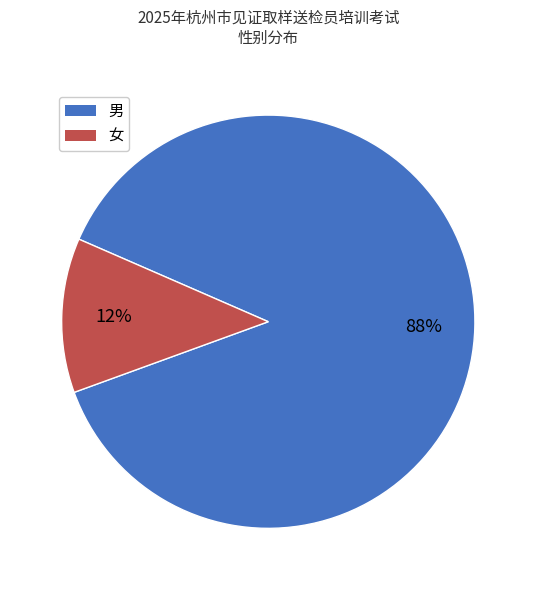

To the nearest percent, what is the average slice percentage?

50%